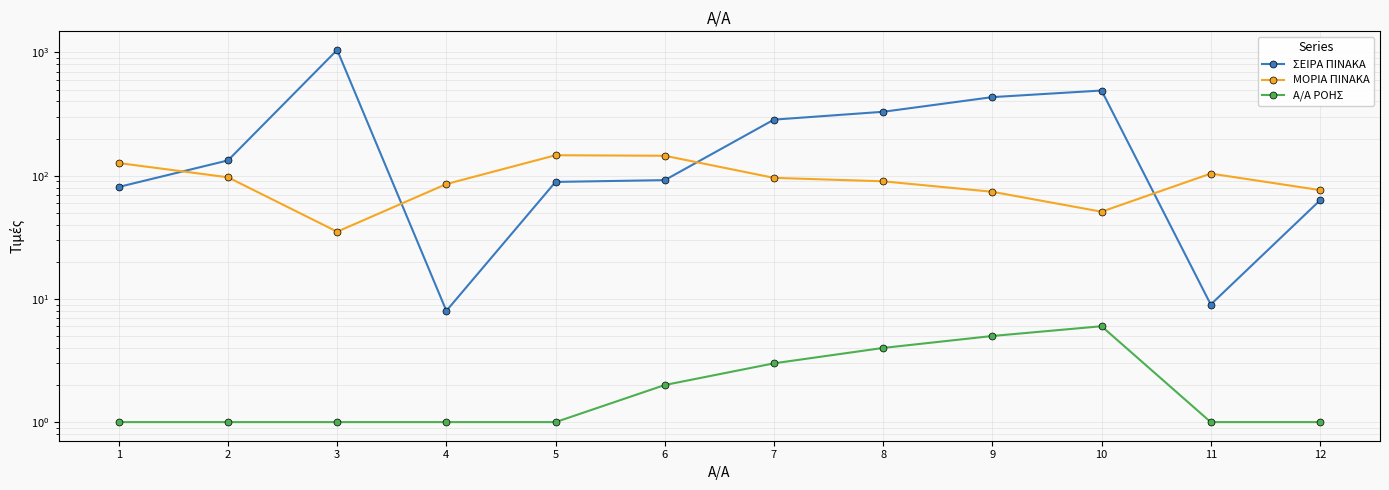

What is the value of the ΣΕΙΡΑ ΠΙΝΑΚΑ point at the 1st from the left?

81.0